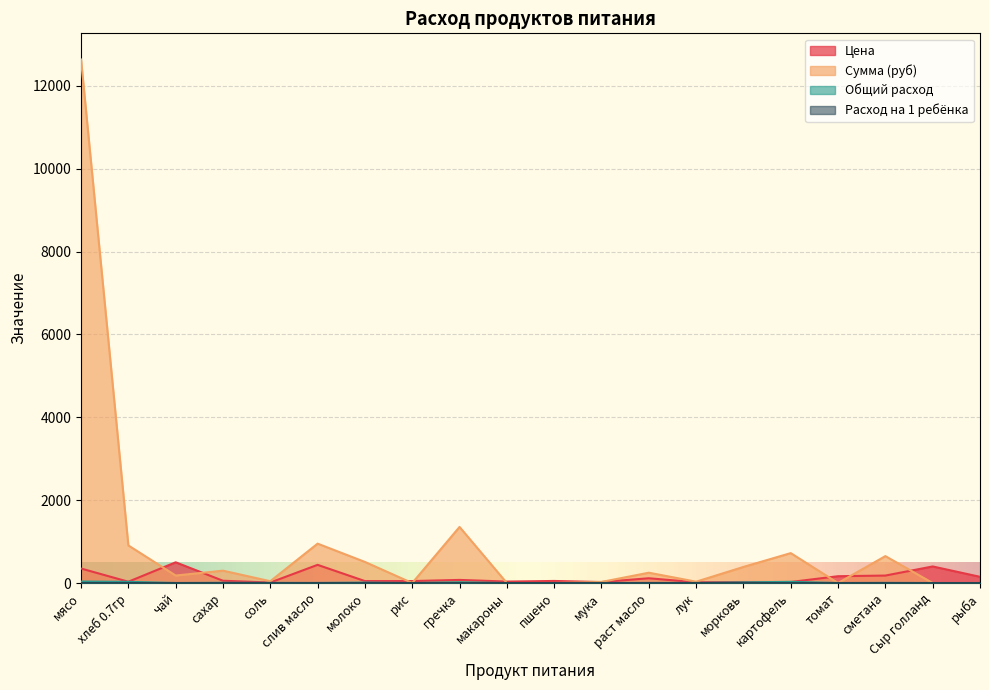

At how many categories does at least one series exceed 5577?

1